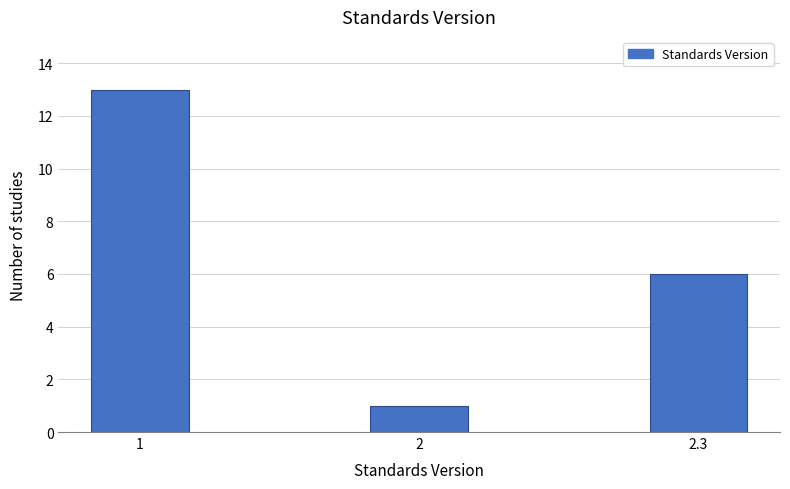

Reading left to right, extract all data points from this chart.

13	1	6